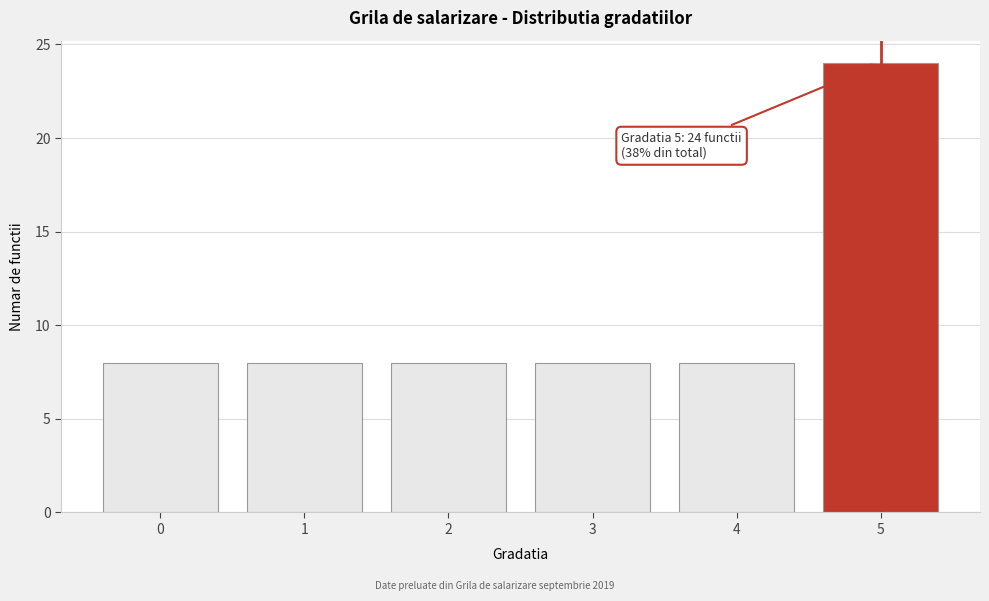

Over which range of the x-axis is the bar tallest?

4.5 to 5.5